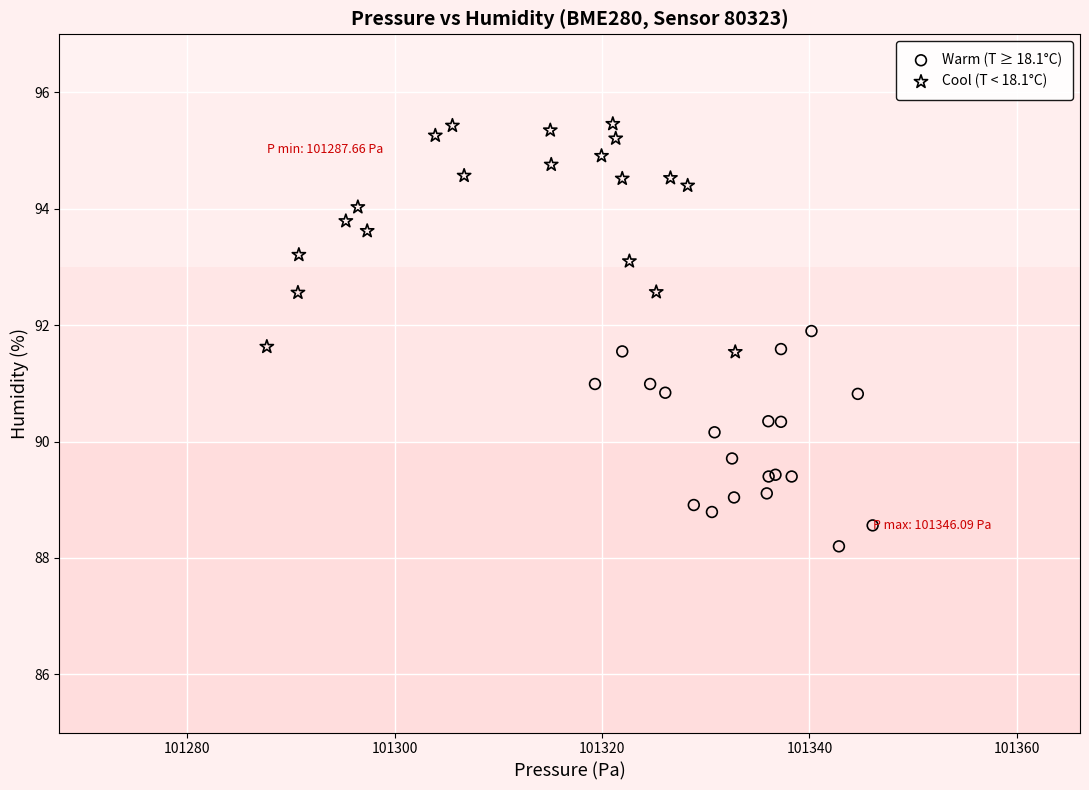

Which series reaches the minimum Y coordinate?

Warm (T ≥ 18.1°C)